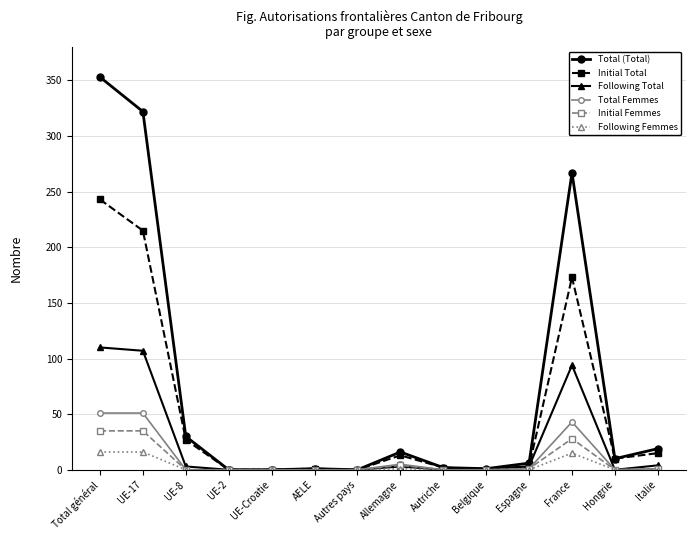

What is the spread (max minus min) of values at Belgique?

1